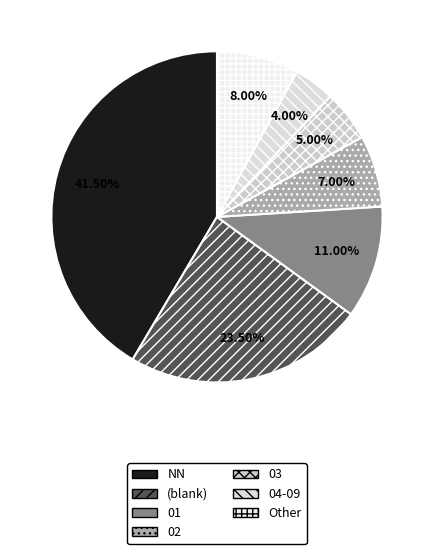

Which slice is the largest?

NN